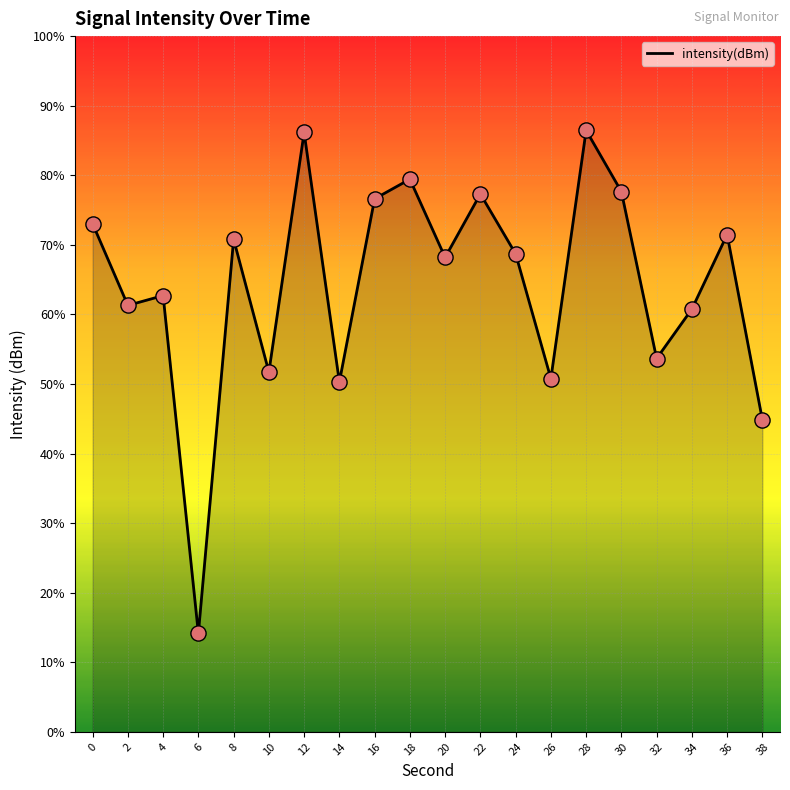

What is the change in value from 4 to 36?

+2.6